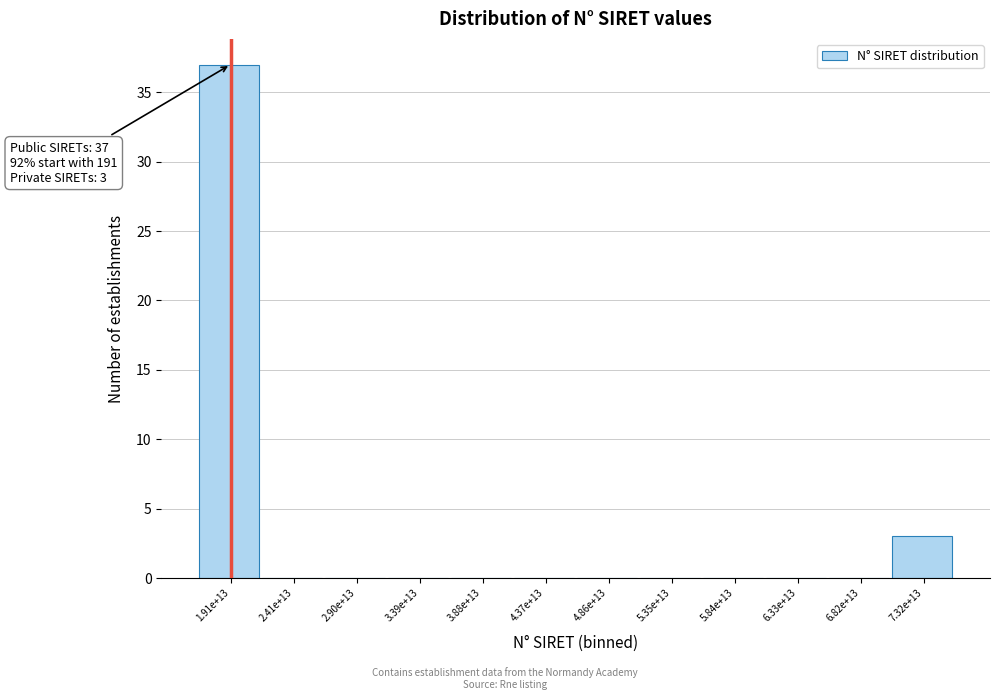

Reading right to left, transcribe all the data shown in this chart.

7.32e+13=3	6.82e+13=0	6.33e+13=0	5.84e+13=0	5.35e+13=0	4.86e+13=0	4.37e+13=0	3.88e+13=0	3.39e+13=0	2.90e+13=0	2.41e+13=0	1.91e+13=37